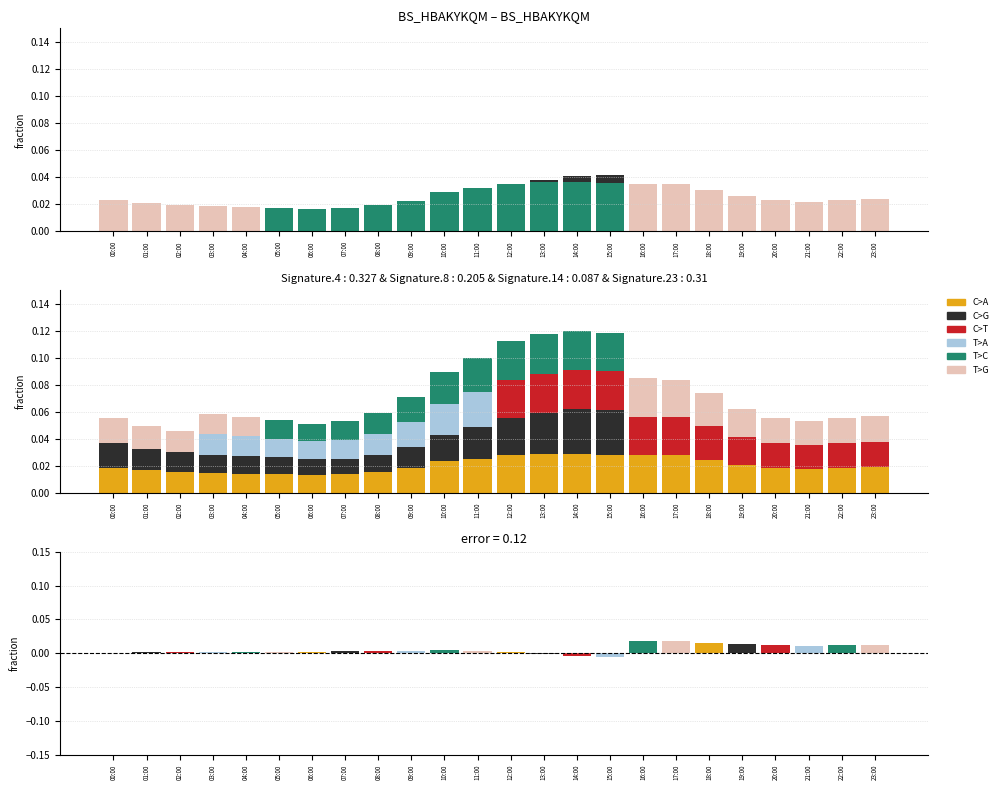

At which category is the sum across all series the highest?

14:00